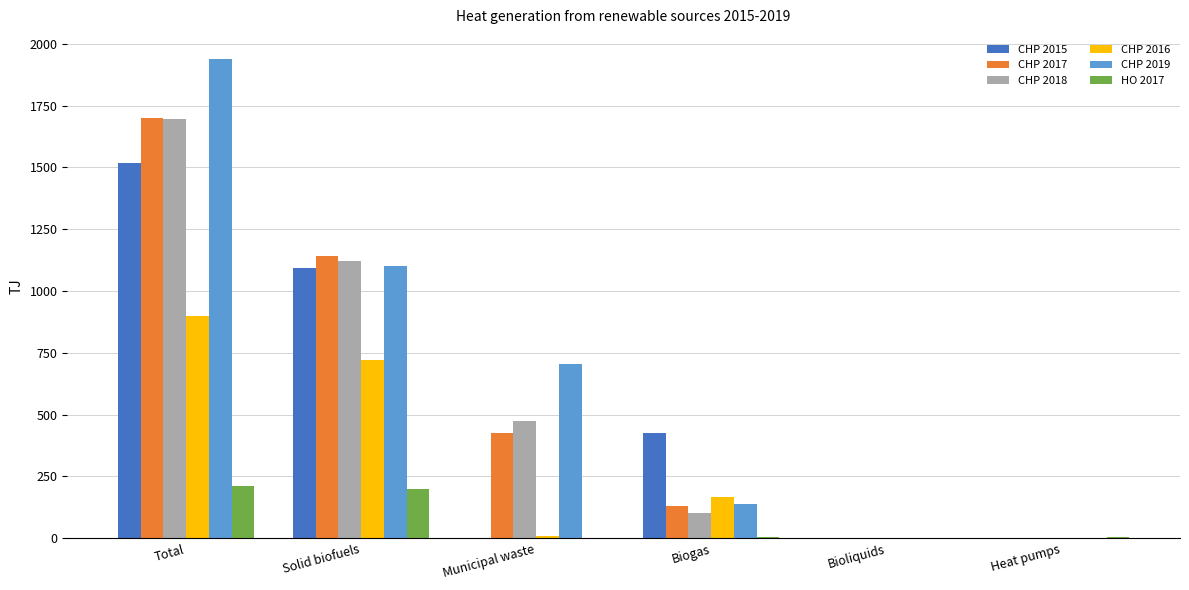

The HO 2017 series shows 198.5 at Solid biofuels. True or false?

True